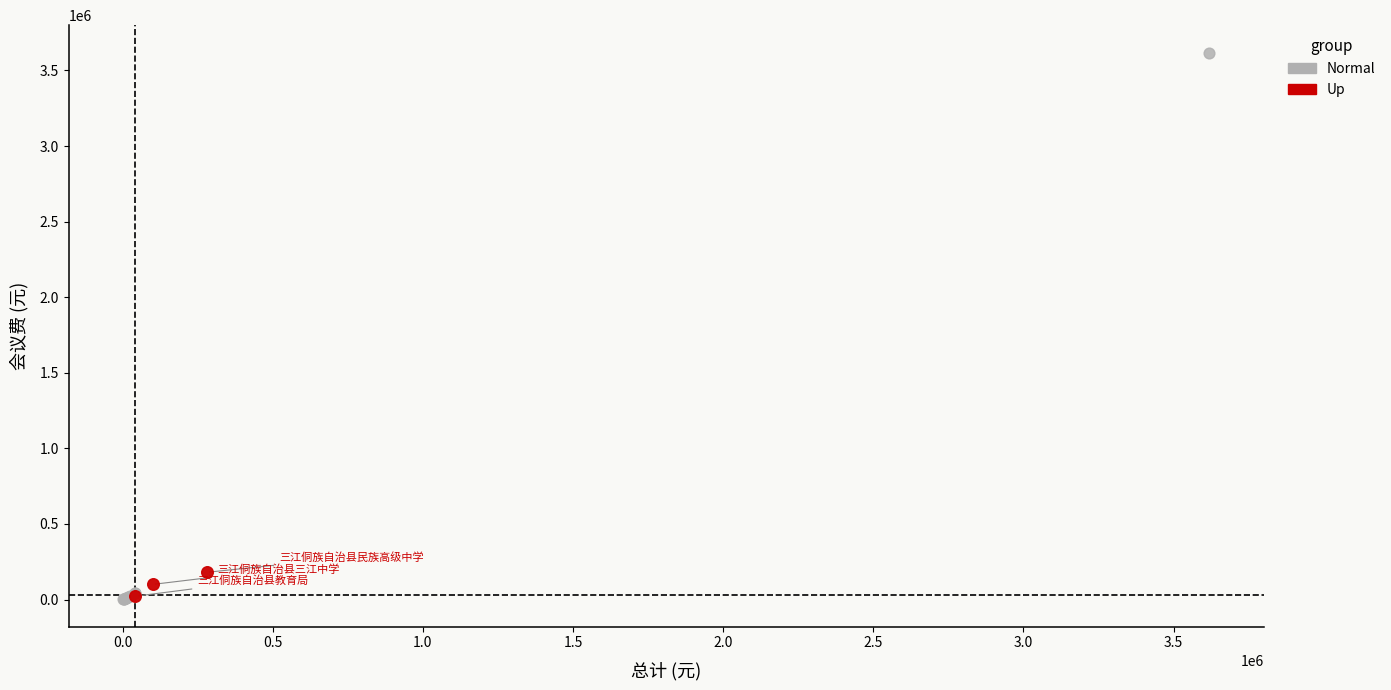

Which series reaches the maximum Y coordinate?

Normal